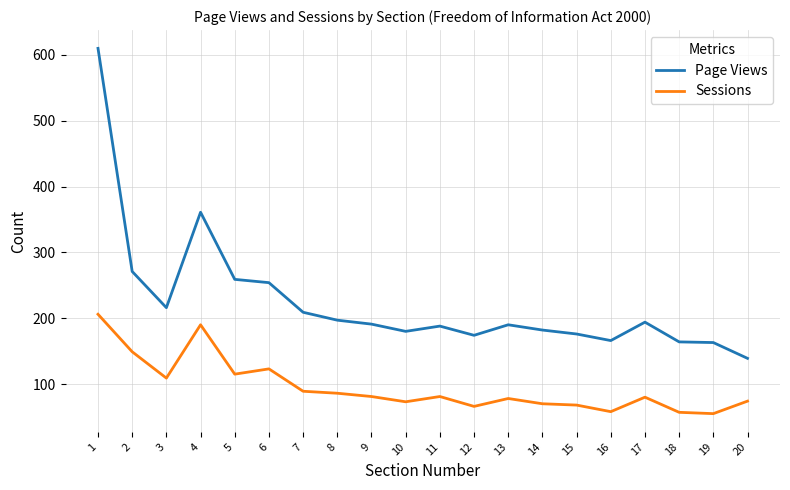

The value of Page Views at 11 is 188. True or false?

True